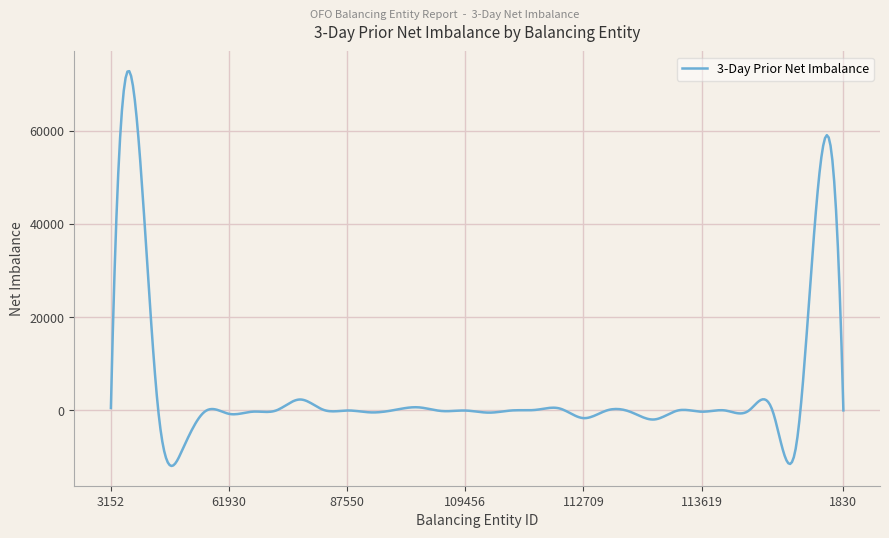

What is the minimum value shown in the chart?

-11928.0